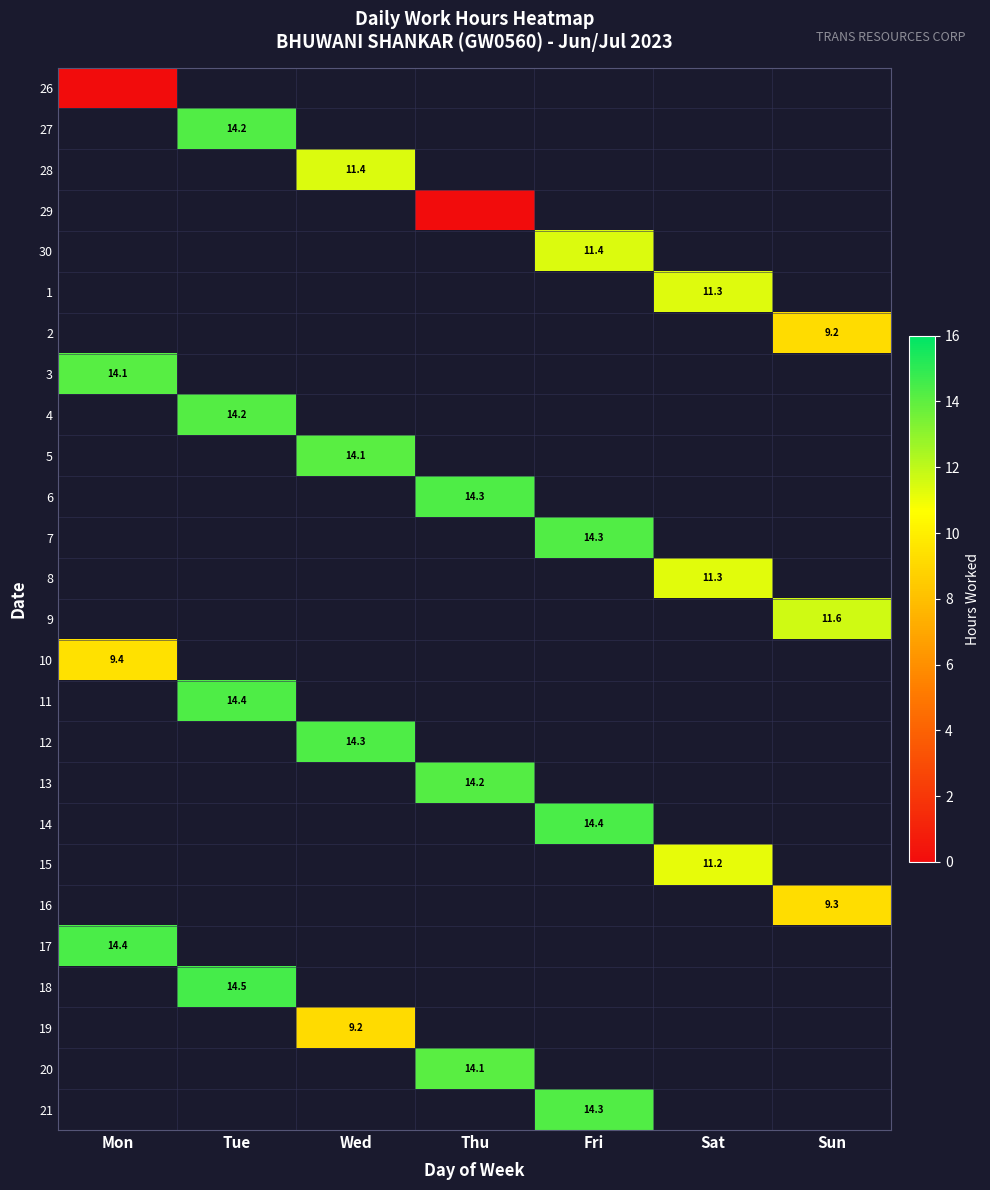

Is it true that 10 equals 9.4 at Mon?

True